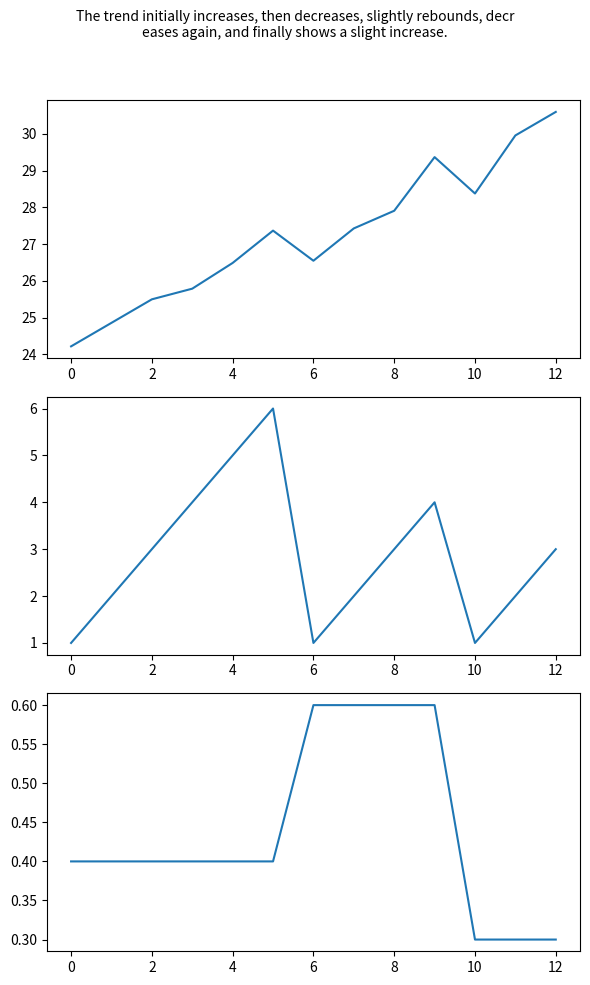

List the series in order of their peak value, highest first.

Výkon, Poradie, Vietor